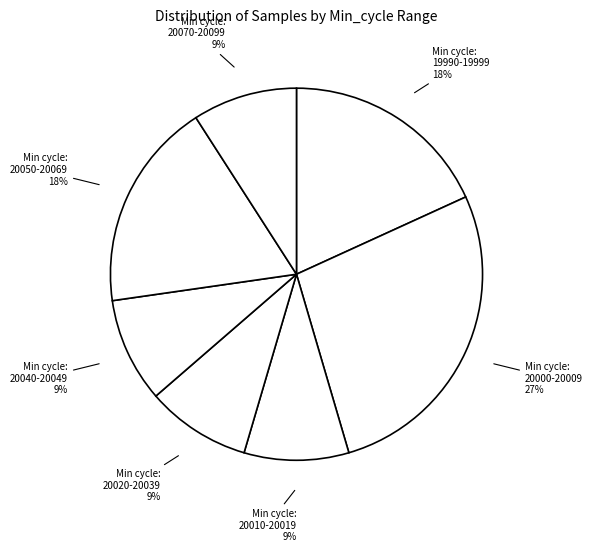

How many slices are in this pie chart?

7